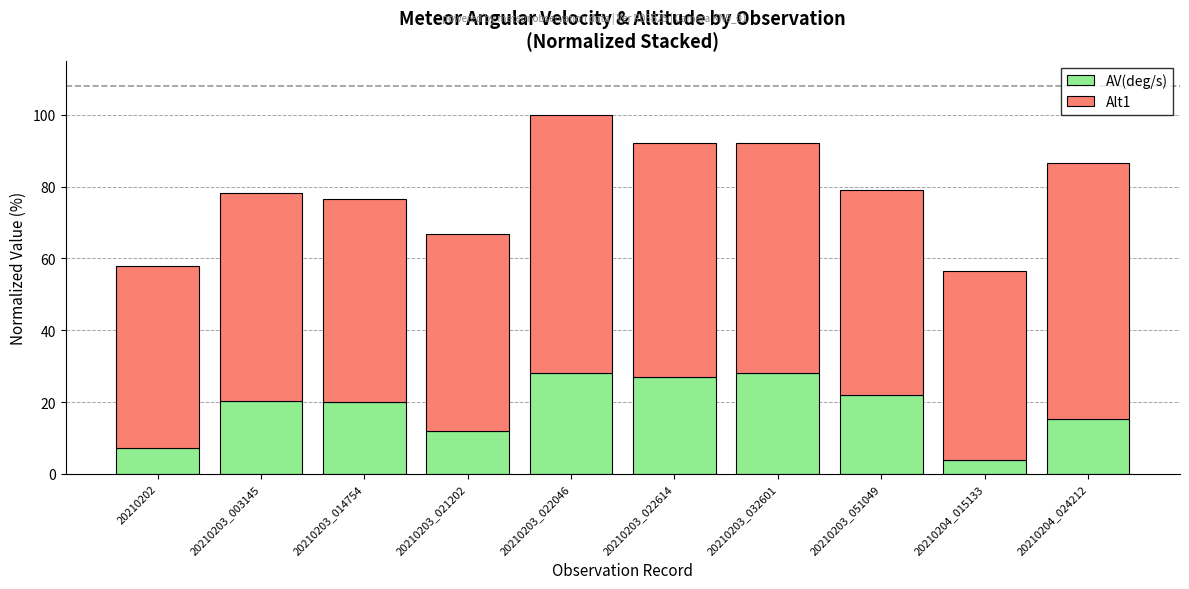

Read the AV(deg/s) value at 20210203_014754.

20.0